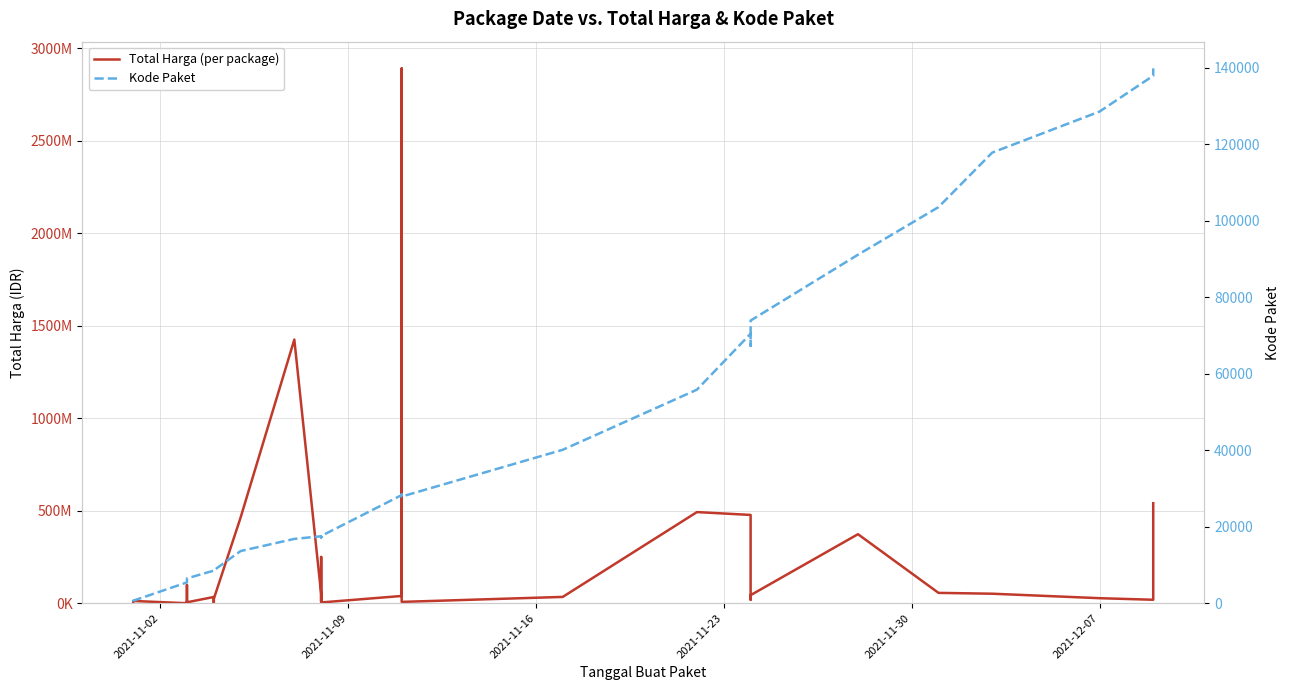

True or false: Total Harga (per package) and Kode Paket cross at least once.

False